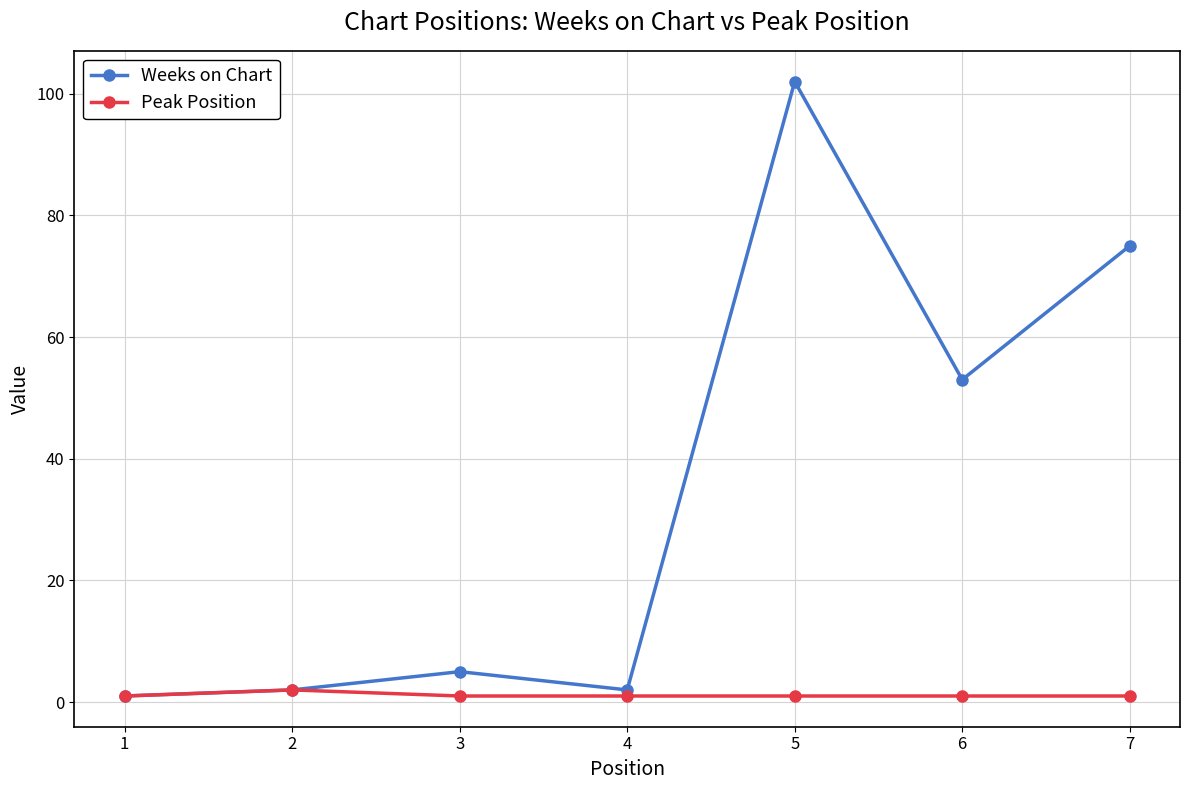

What is the value of the Weeks on Chart point at the 4th from the left?

2